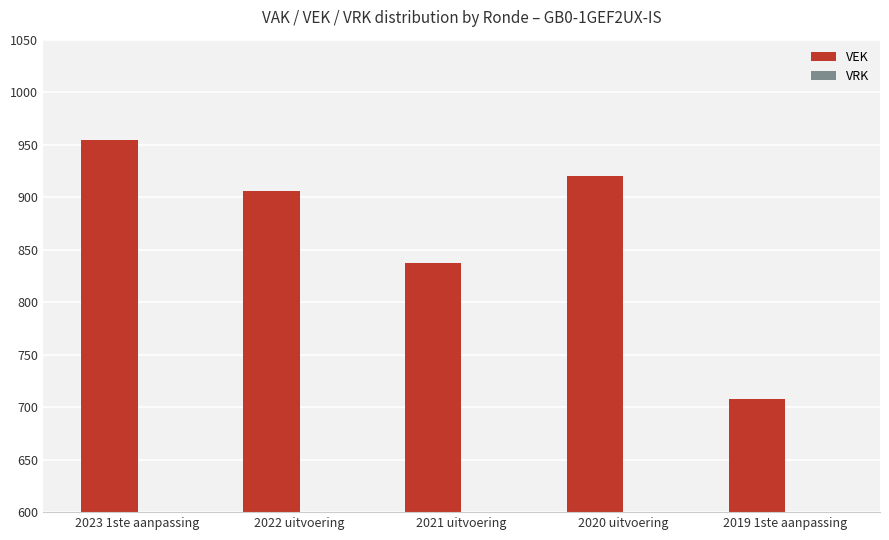

Does the chart contain any negative values?

No